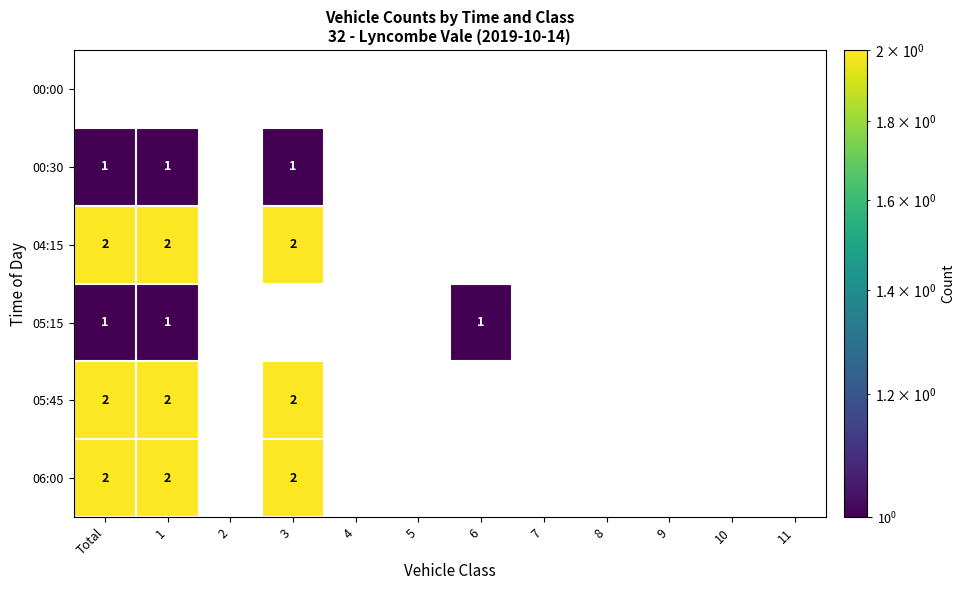

True or false: 05:15 has a value of 1 at 6.

True